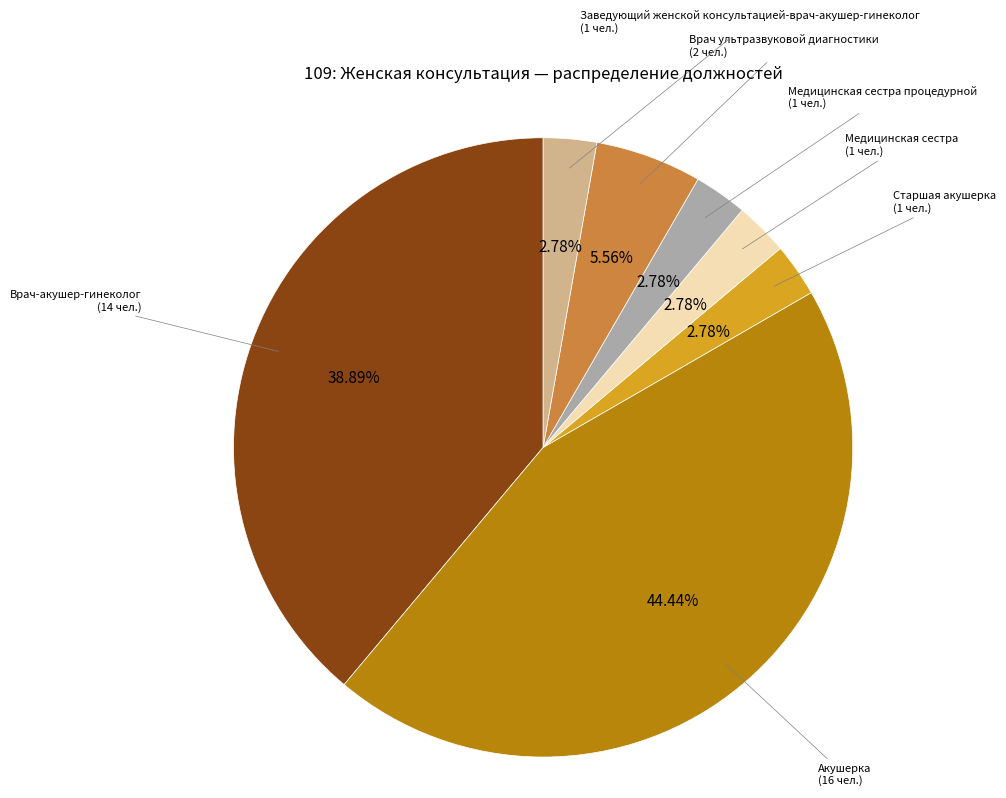

Is it true that Медицинская сестра процедурной is 3% of the pie?

True